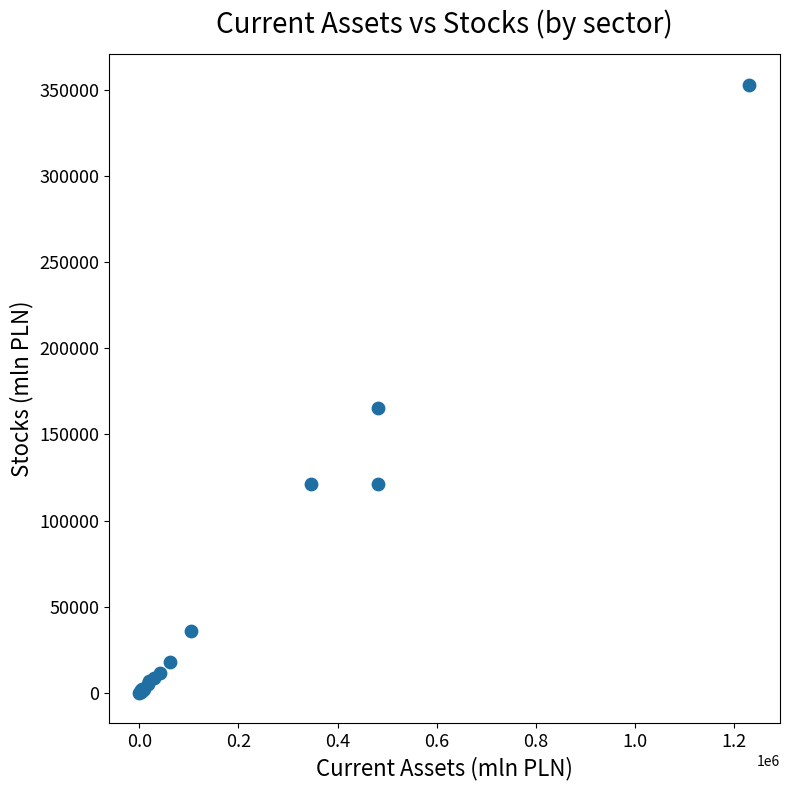

What Y value in the scatter plot is closest to 176549?

165532.7